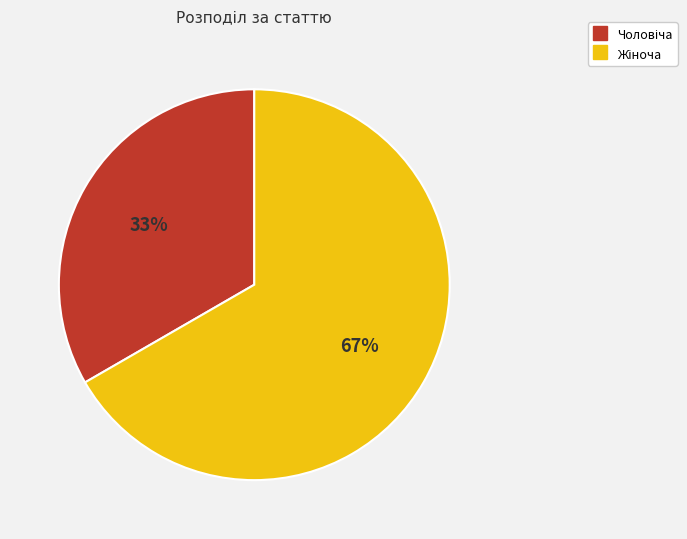

To the nearest percent, what is the average slice percentage?

50%